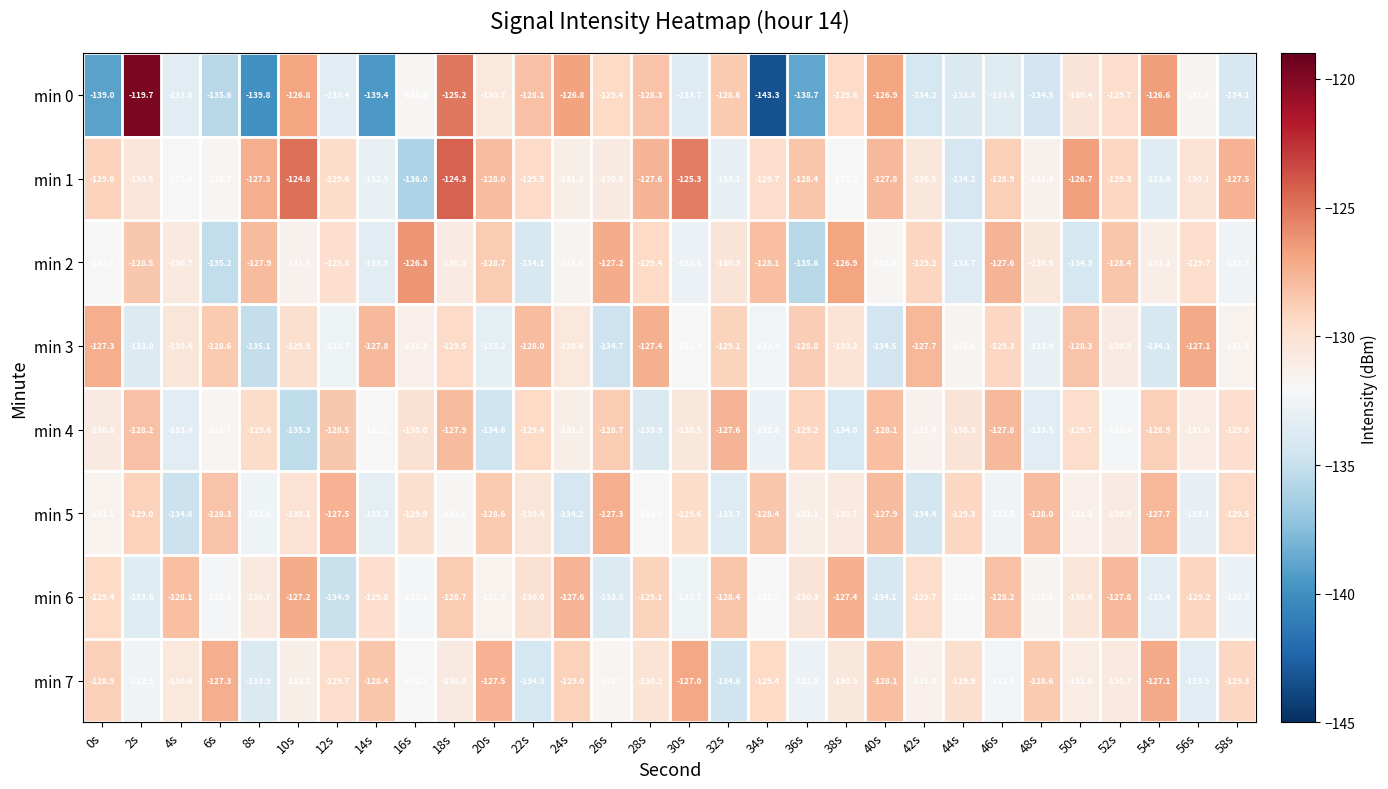

Count the number of categories in the chart.

30